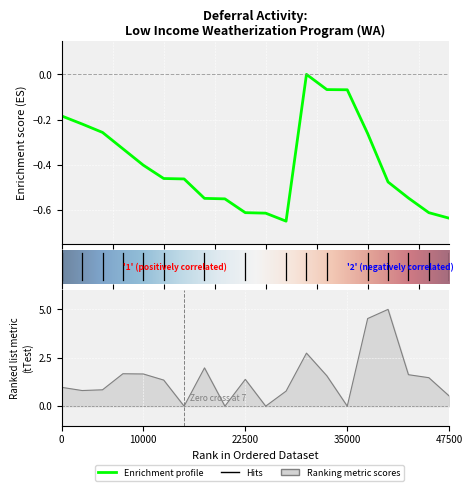

True or false: Deferral and Deferred Balance cross at least once.

False